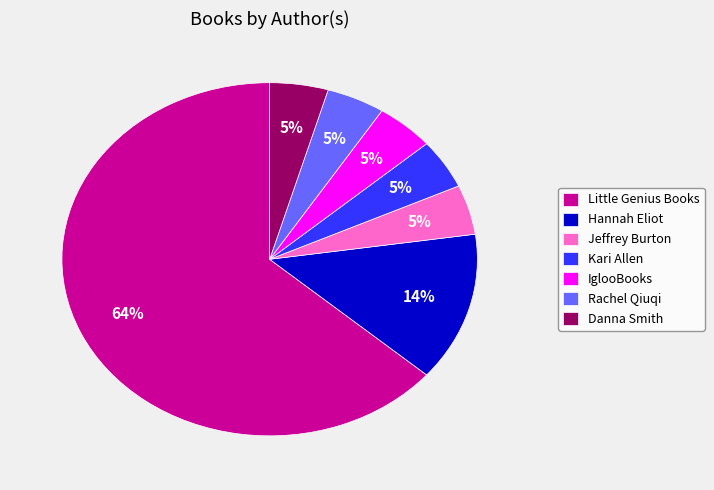

Do Jeffrey Burton and Kari Allen together represent more than half of the pie?

No